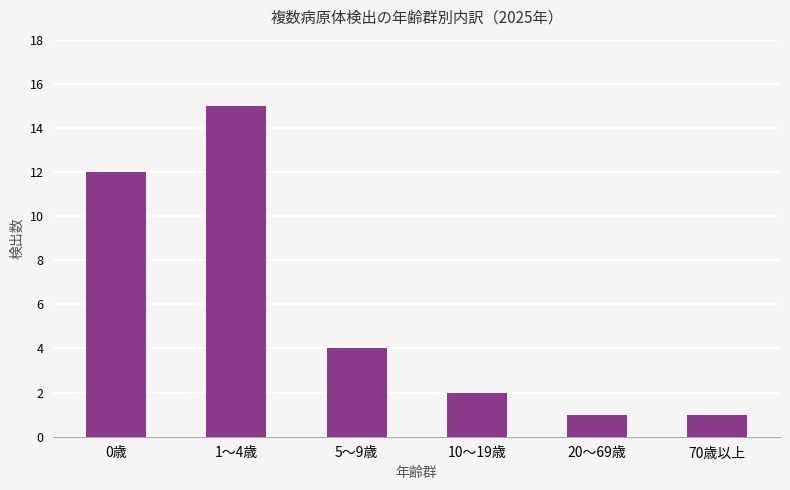

Reading right to left, what are all the values shown in this chart?

70歳以上=1	20～69歳=1	10～19歳=2	5～9歳=4	1～4歳=15	0歳=12